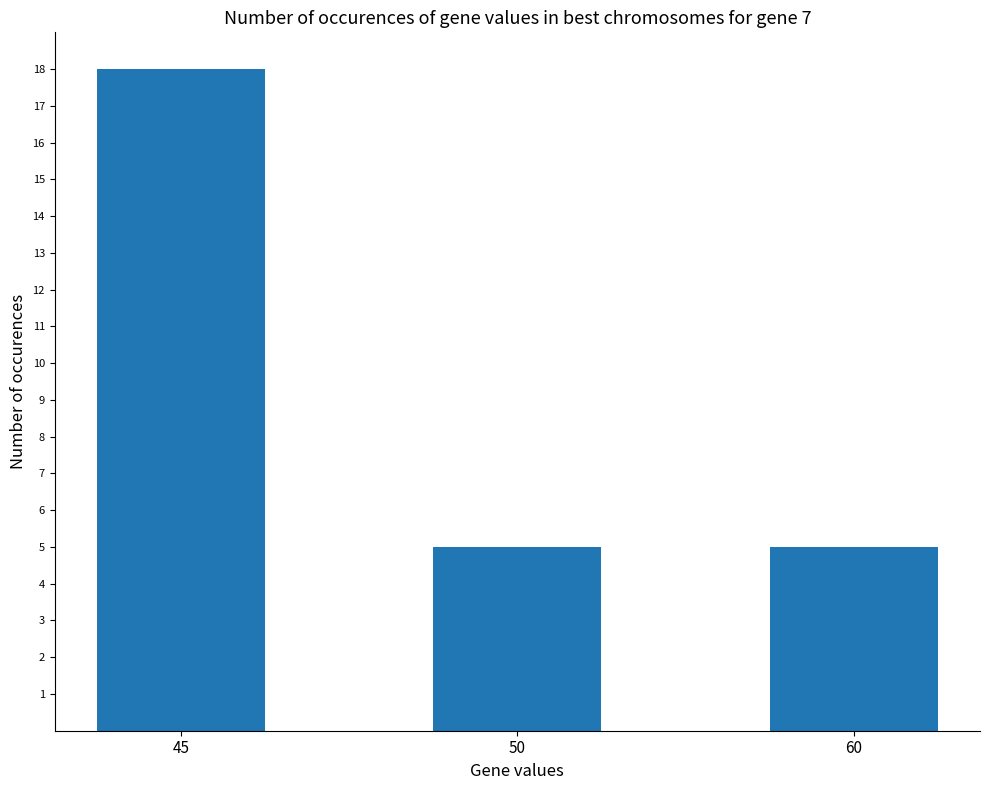

What is the change in value from 45 to 60?

-13